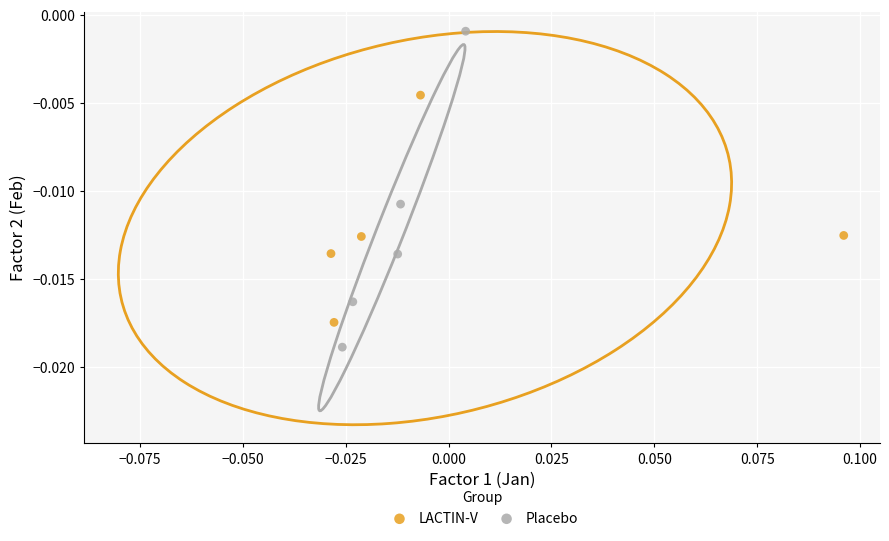

Which series has the widest spread of Y values?

Placebo